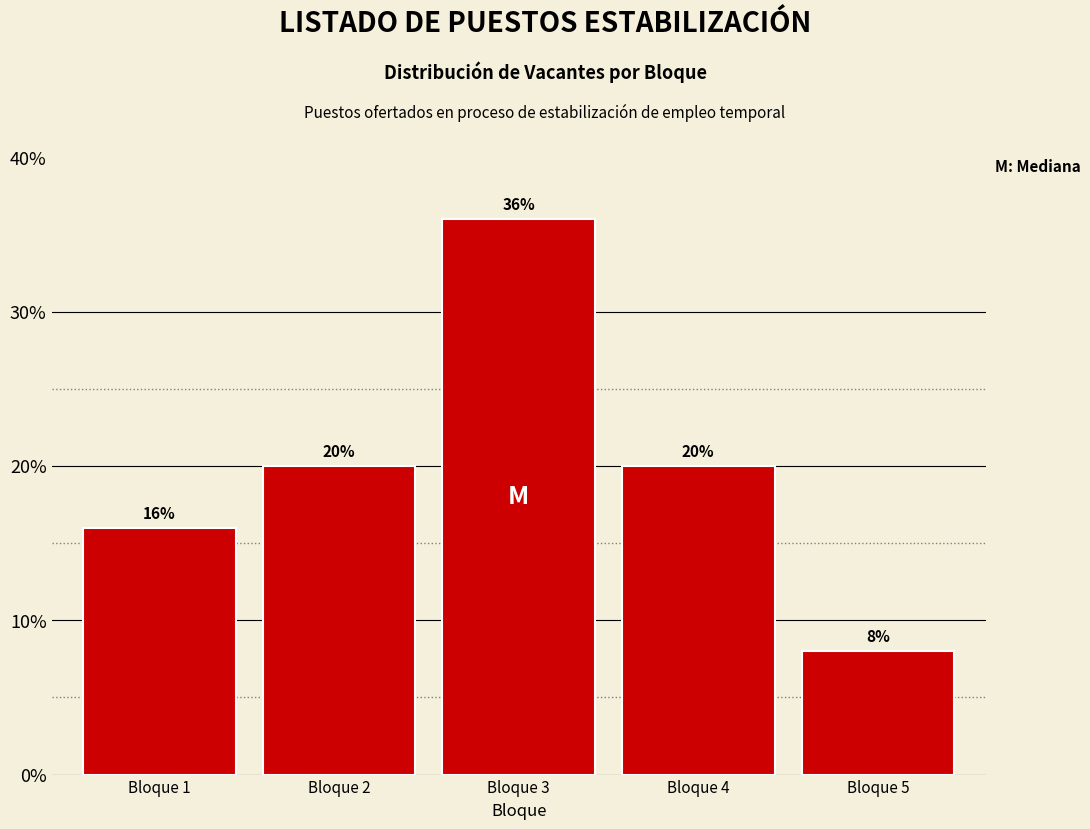

Reading left to right, transcribe all the data shown in this chart.

16	20	36	20	8